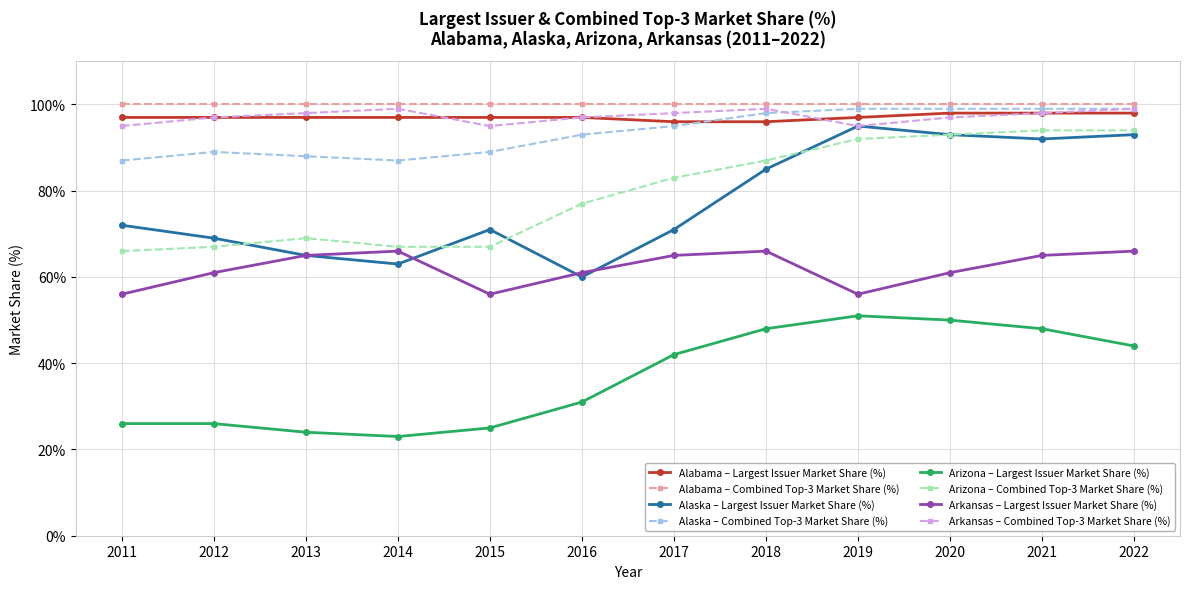

What is the total value across all series at 2018?

679